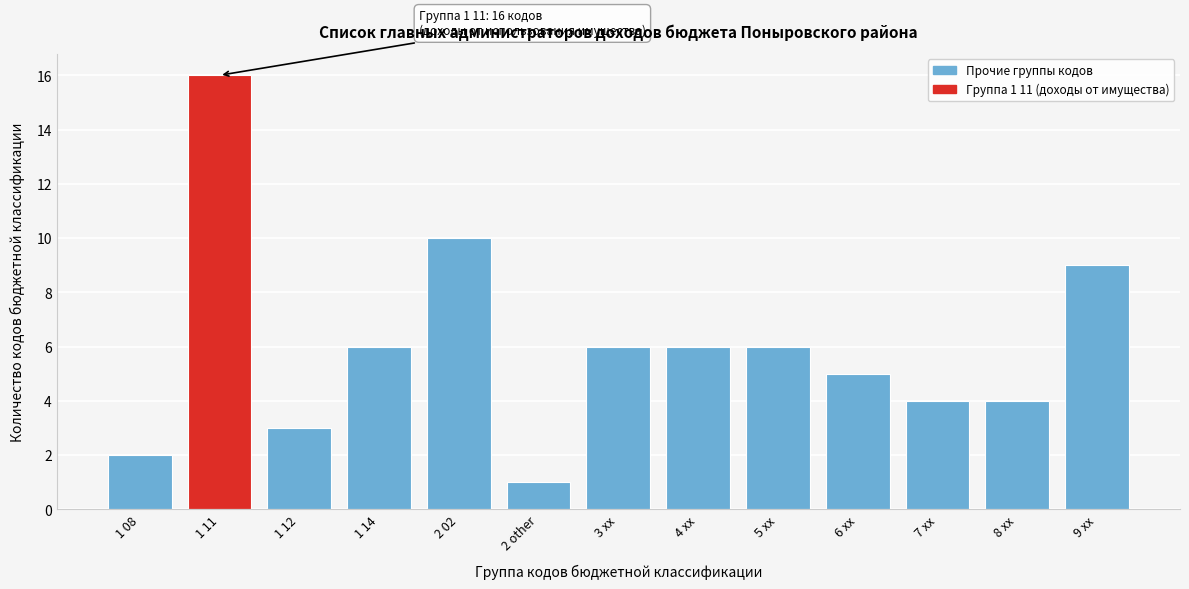

Reading left to right, what are all the values shown in this chart?

1 08=2	1 11=16	1 12=3	1 14=6	2 02=10	2 other=1	3 xx=6	4 xx=6	5 xx=6	6 xx=5	7 xx=4	8 xx=4	9 xx=9